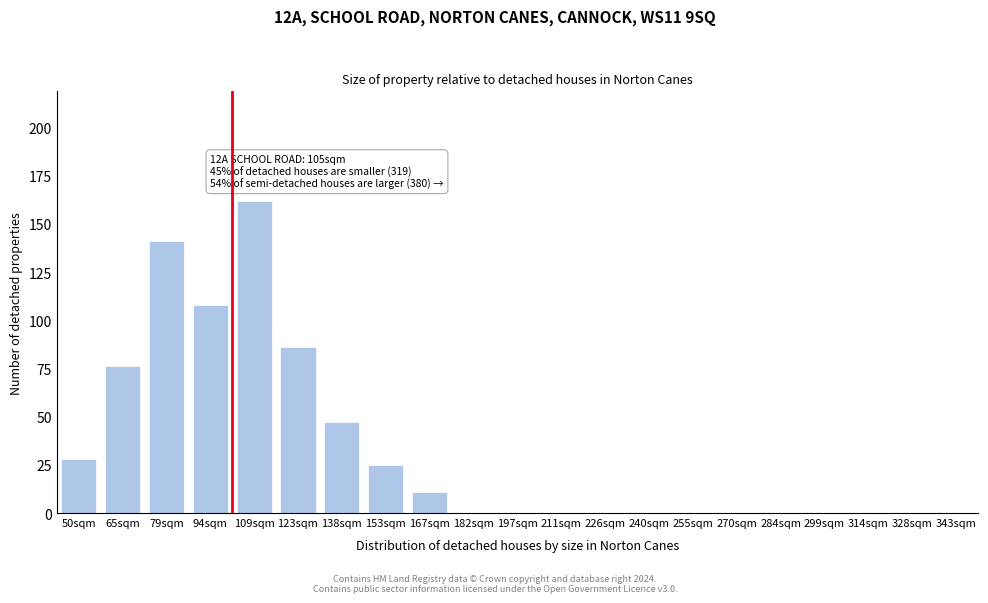

Reading left to right, list all the values displayed in this chart.

50sqm=28	65sqm=76	79sqm=141	94sqm=108	109sqm=162	123sqm=86	138sqm=47	153sqm=25	167sqm=11	182sqm=0	197sqm=0	211sqm=0	226sqm=0	240sqm=0	255sqm=0	270sqm=0	284sqm=0	299sqm=0	314sqm=0	328sqm=0	343sqm=0